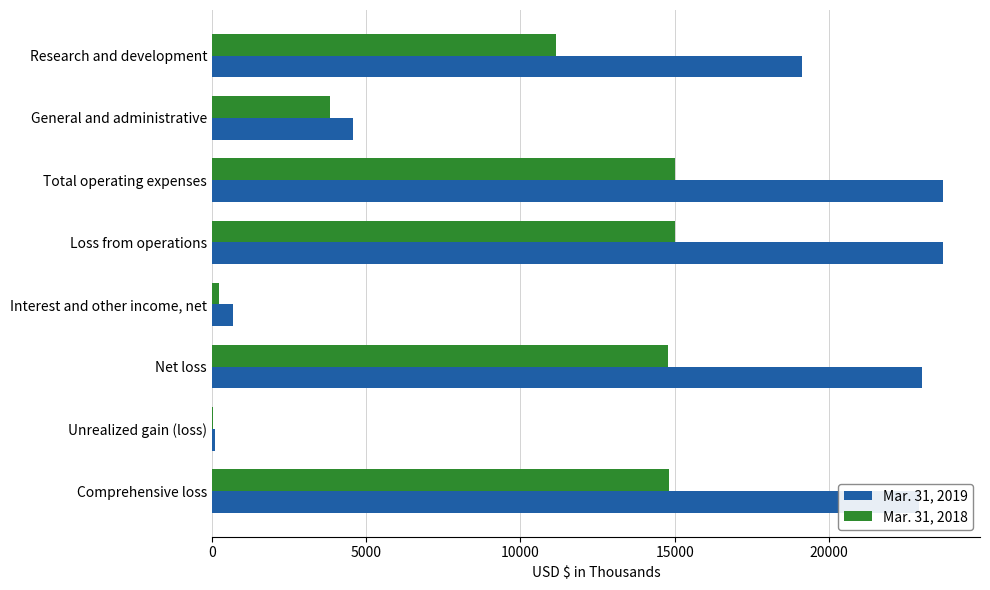

The value of Mar. 31, 2019 at Comprehensive loss is 8291. True or false?

False